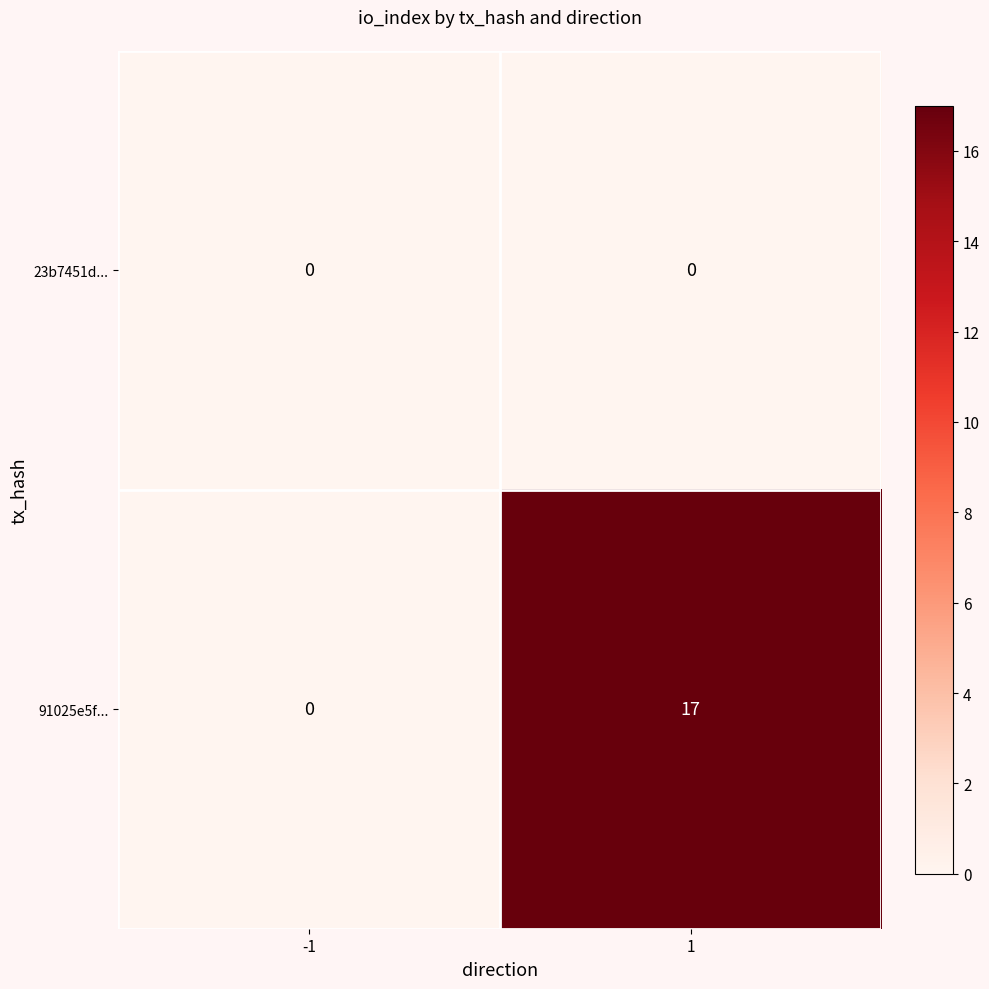

What is the maximum value shown in the chart?

17